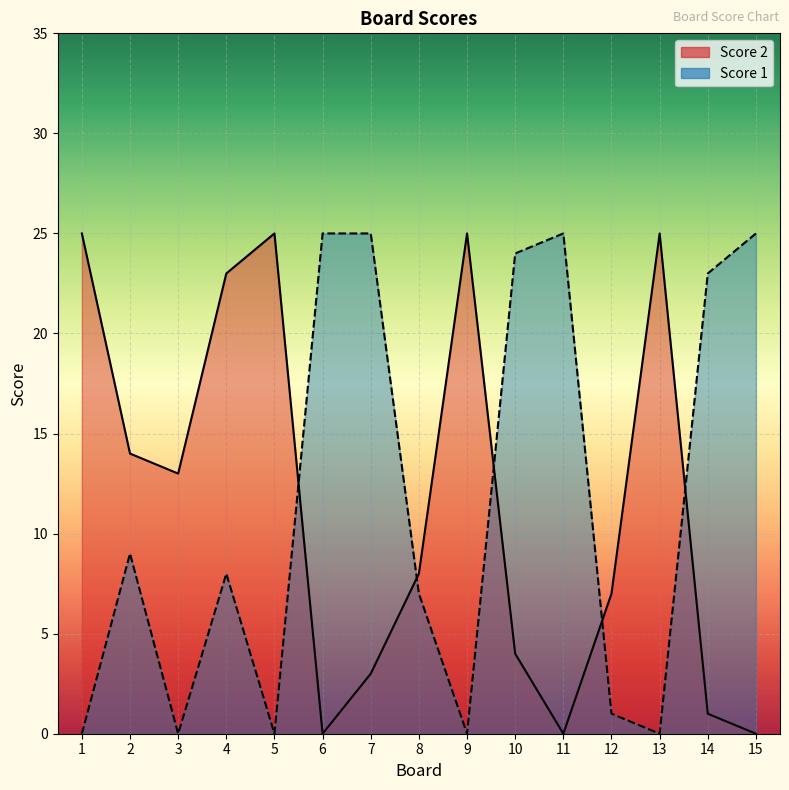

At which category is the sum across all series the highest?

4